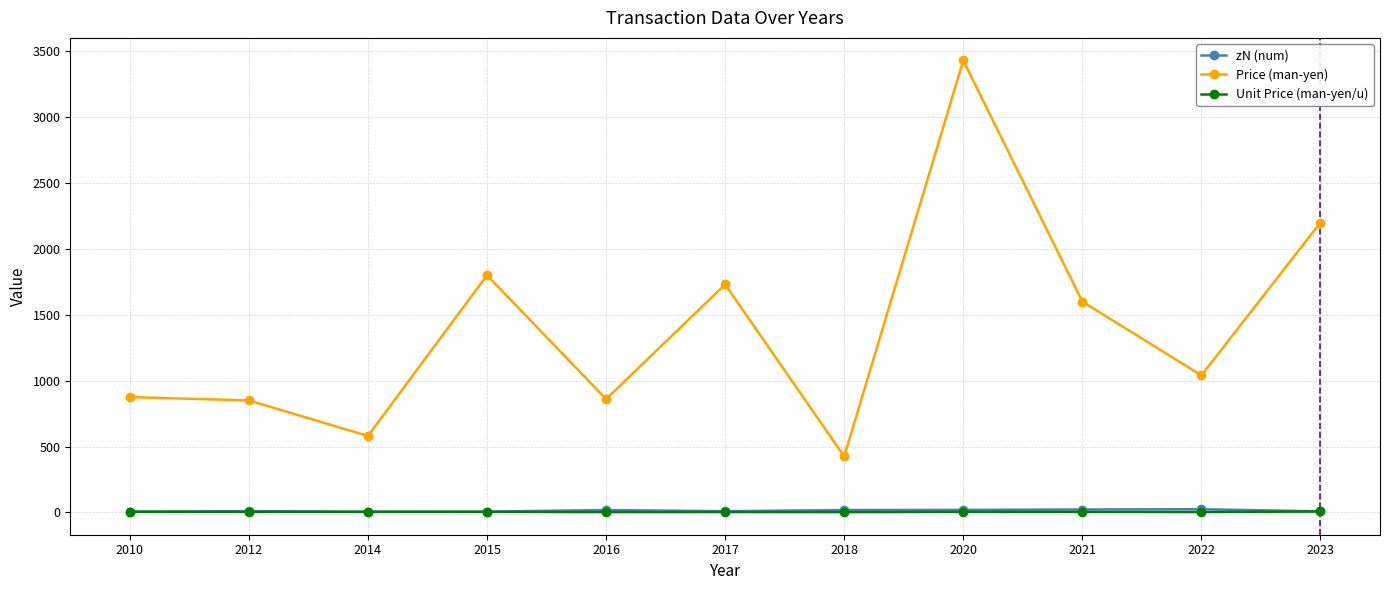

Count the number of categories in the chart.

11